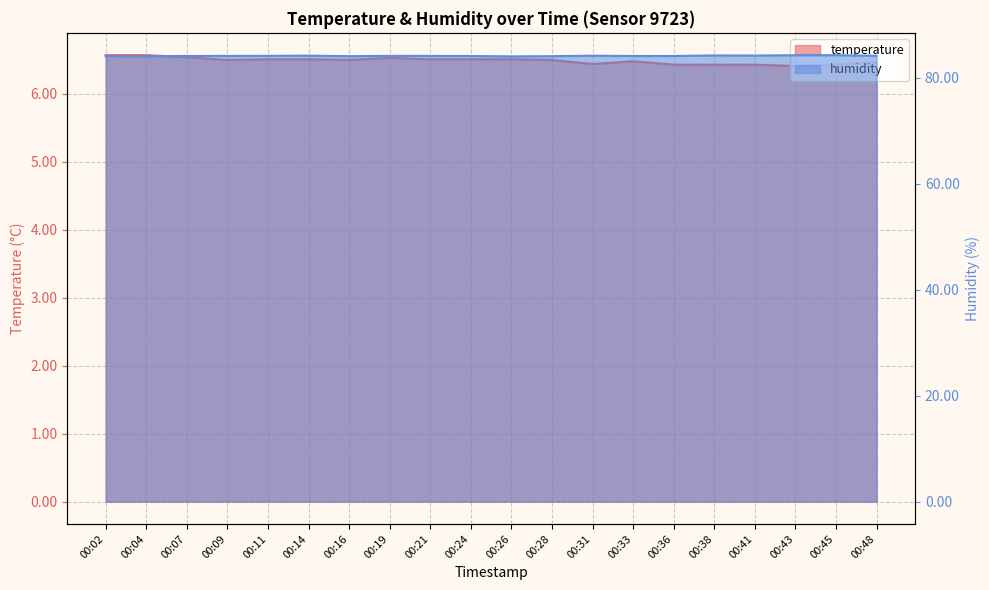

What is the minimum value for humidity?

84.0